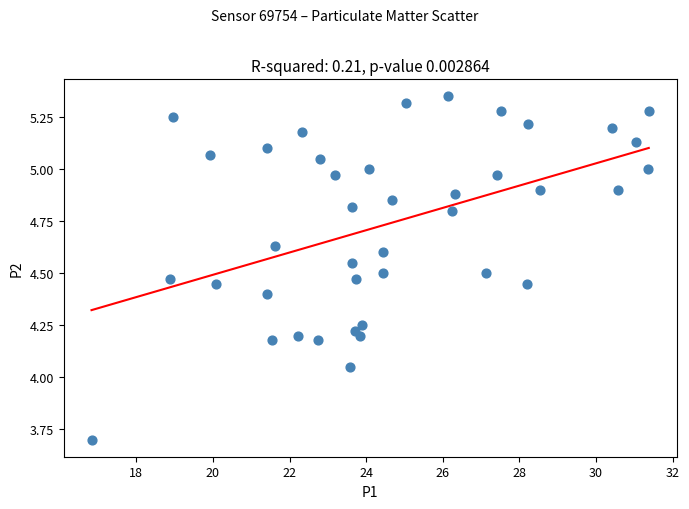

What is the range of X values (max minus min)?

14.6